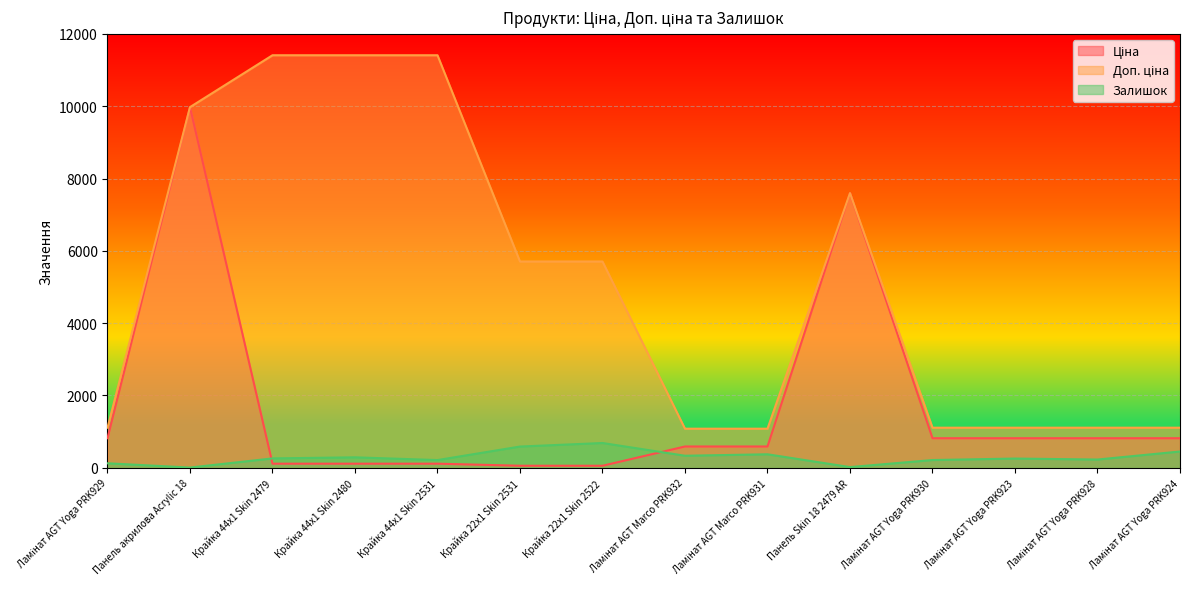

The Залишок series shows 26.3 at Панель Skin 18 2479 AR. True or false?

False